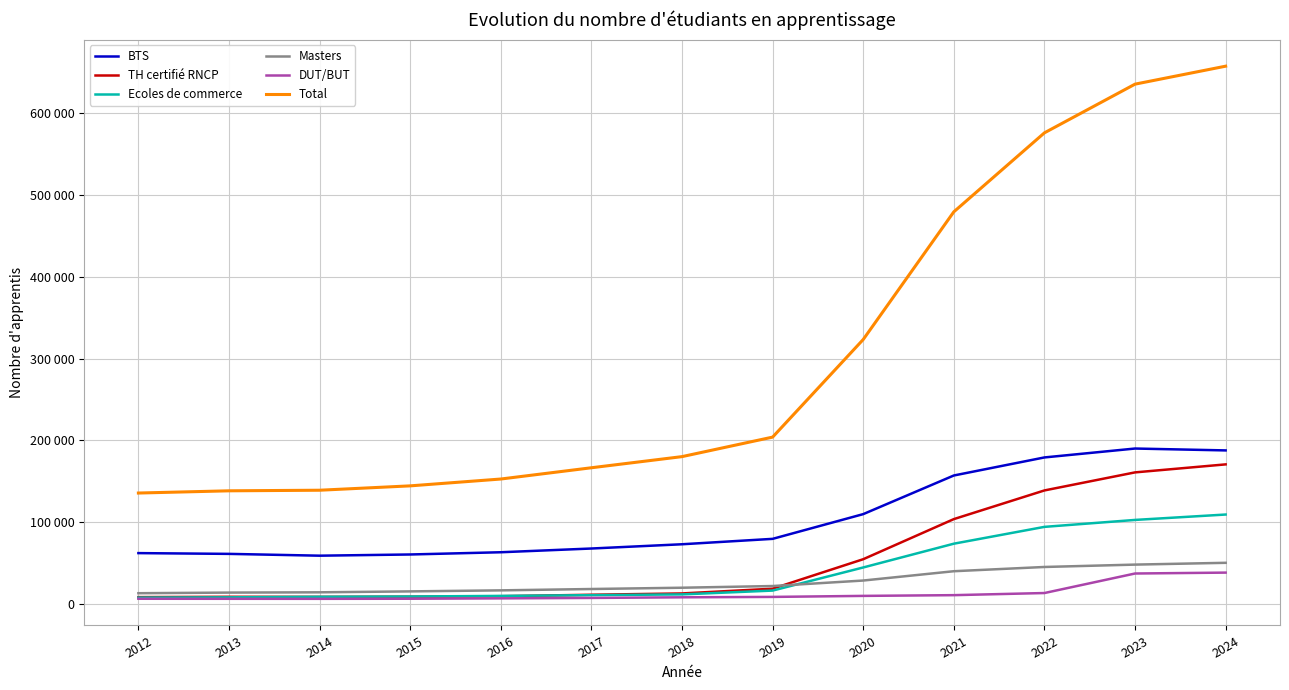

Rank the series by their maximum value, from highest to lowest.

Total, BTS, TH certifié RNCP, Ecoles de commerce, Masters, DUT/BUT